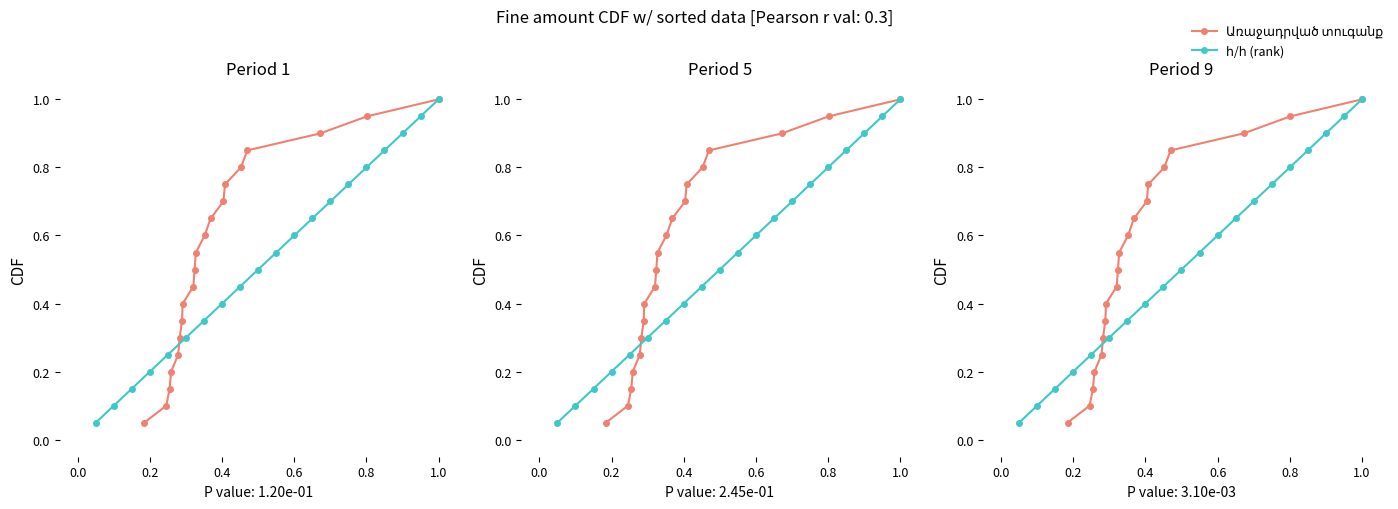

List the series in order of their peak value, highest first.

Առաջադրված տուգանք, հ/հ (rank)